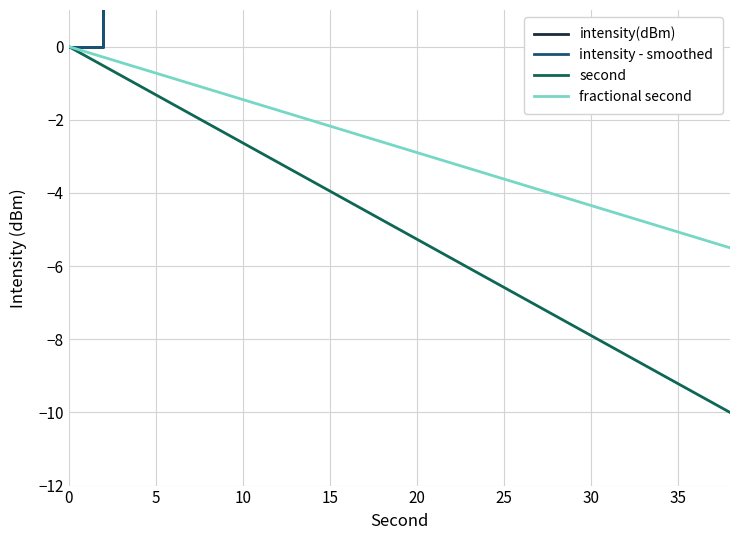

True or false: fractional second has a value of -1.4 at 10.

True